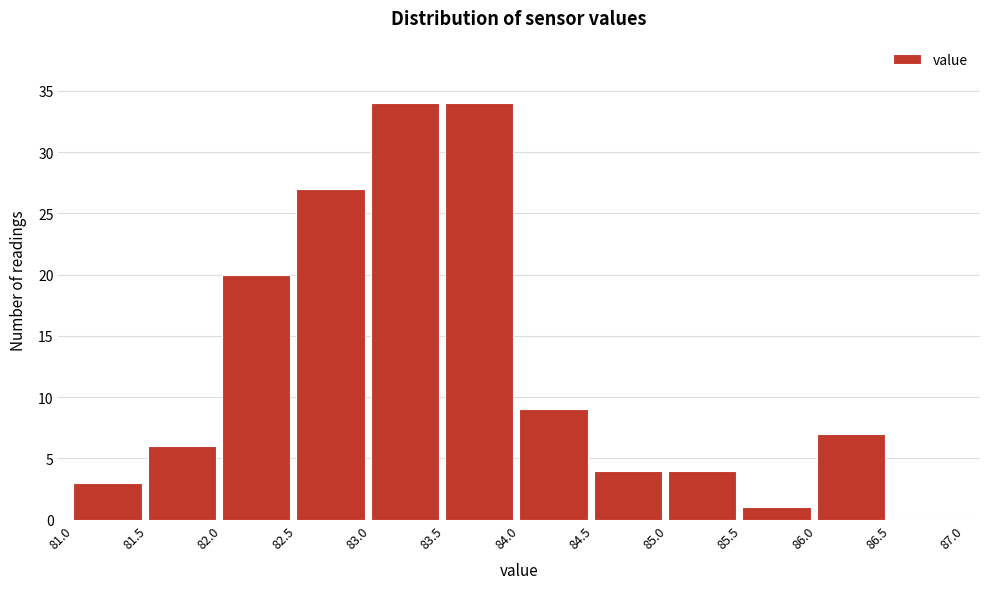

Reading left to right, transcribe this chart: for each bar, give the range it covers on the x-axis and its height. The values are not printed on the chart, so give them approximately, as read against the axis.

81.0 to 81.5: 3
81.5 to 82.0: 6
82.0 to 82.5: 20
82.5 to 83.0: 27
83.0 to 83.5: 34
83.5 to 84.0: 34
84.0 to 84.5: 9
84.5 to 85.0: 4
85.0 to 85.5: 4
85.5 to 86.0: 1
86.0 to 86.5: 7
86.5 to 87.0: 0